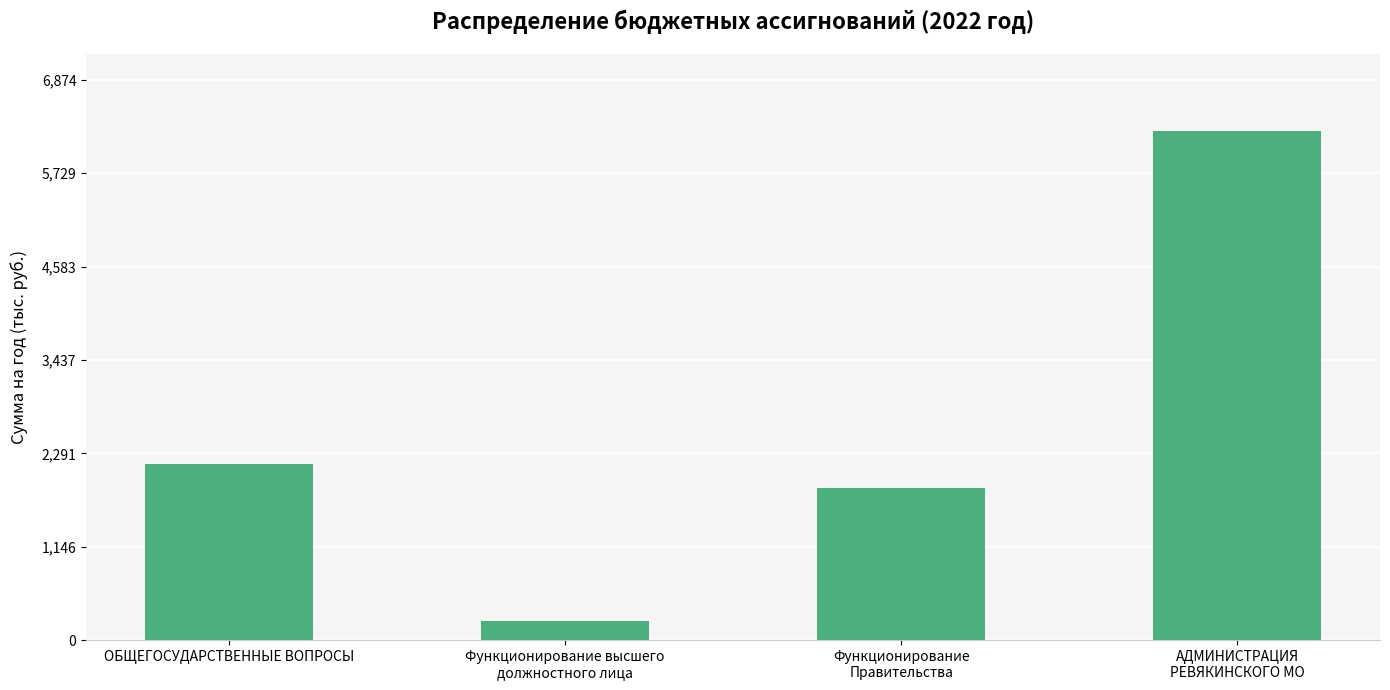

Count the number of data series in this chart.

1